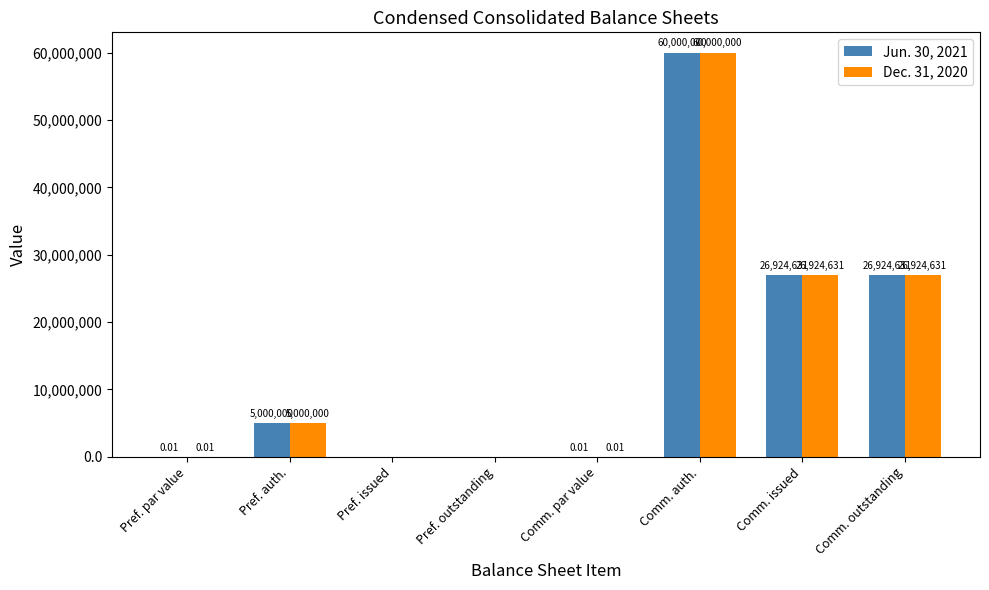

How many groups of bars are there?

8